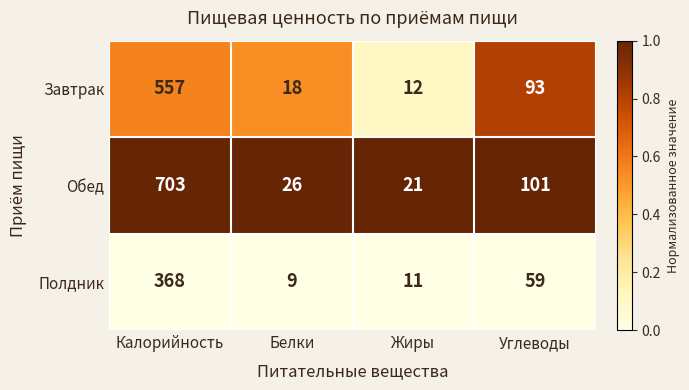

Is it true that Обед equals 101 at Углеводы?

True